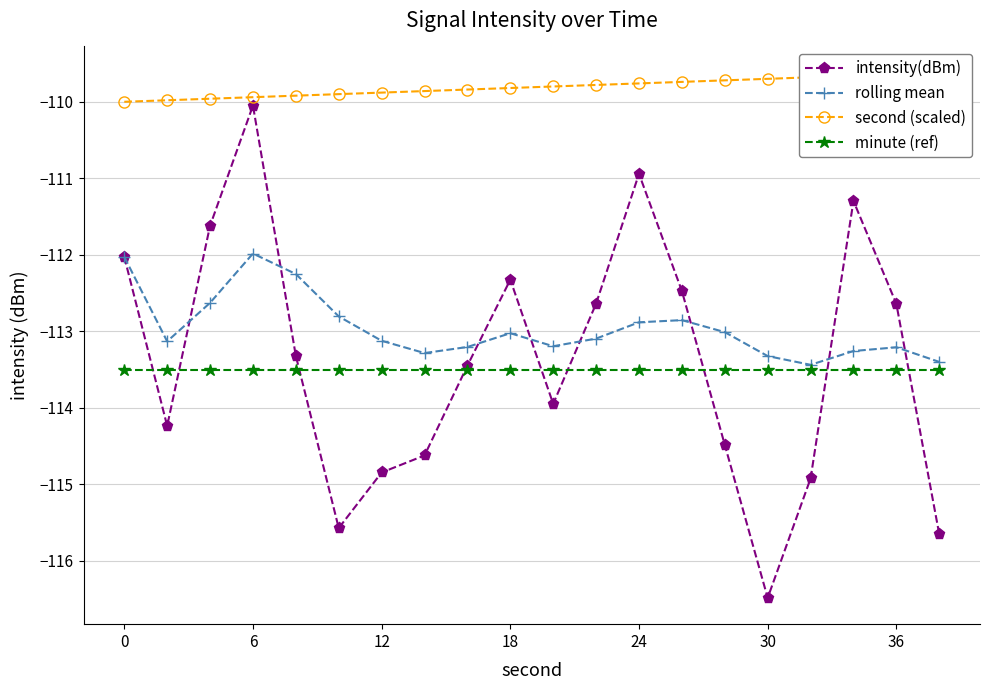

The intensity(dBm) series shows -114.8 at 12. True or false?

True